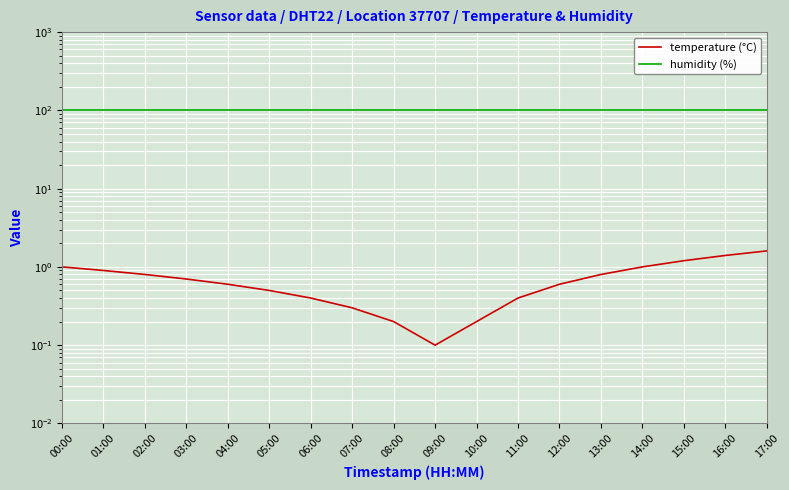

What position from the left is 06:00?

7